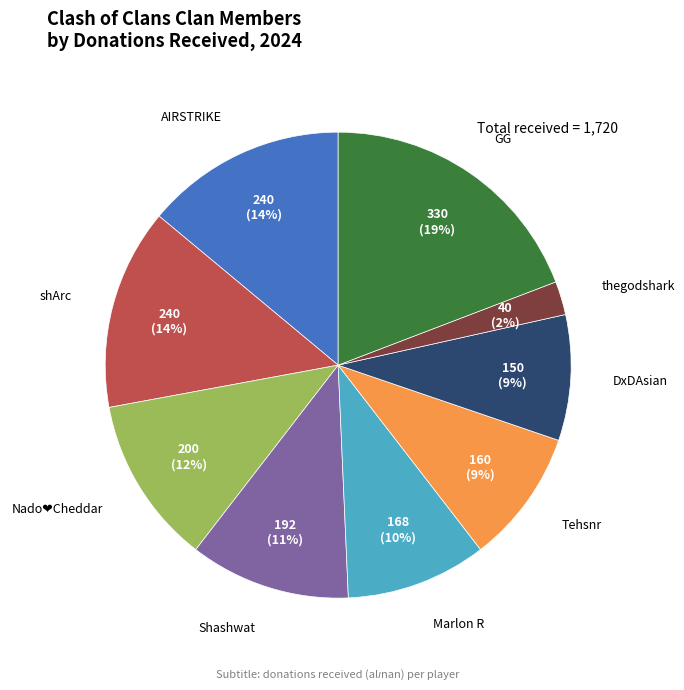

To the nearest percent, what is the average slice percentage?

11%